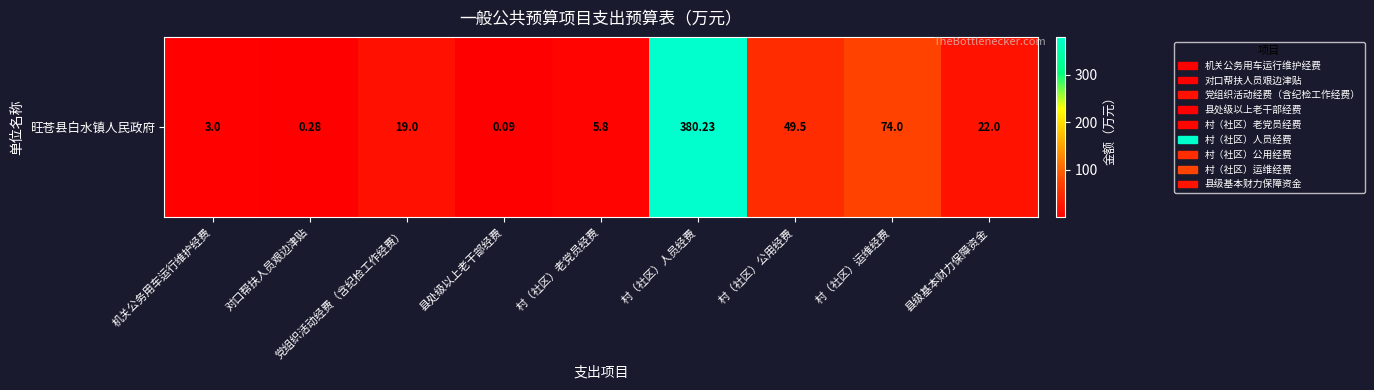

What is the change in value from 对口帮扶人员艰边津贴 to 村（社区）公用经费?

+49.2